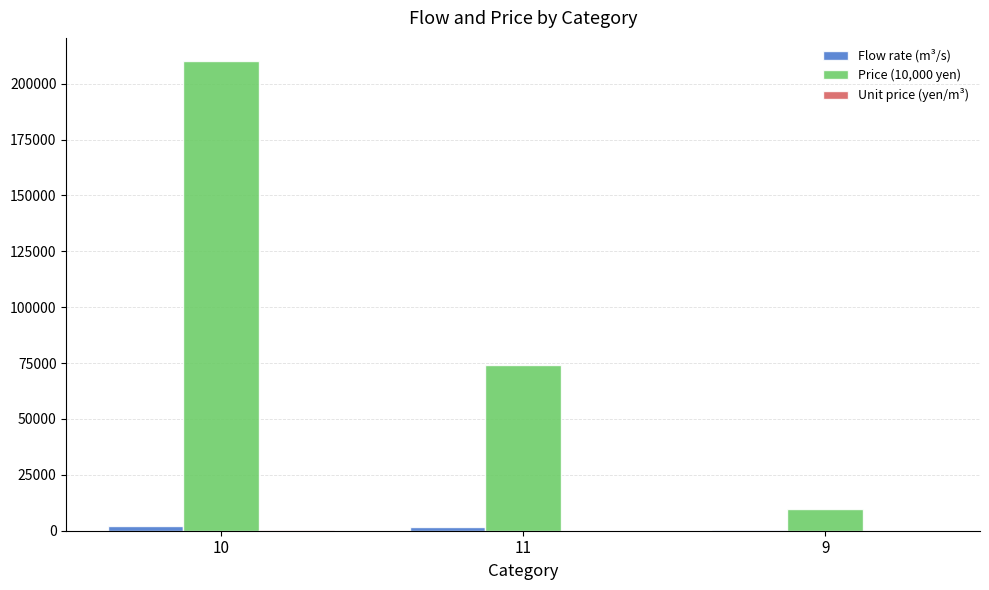

The value of Price (10,000 yen) at 10 is 132364.6. True or false?

False